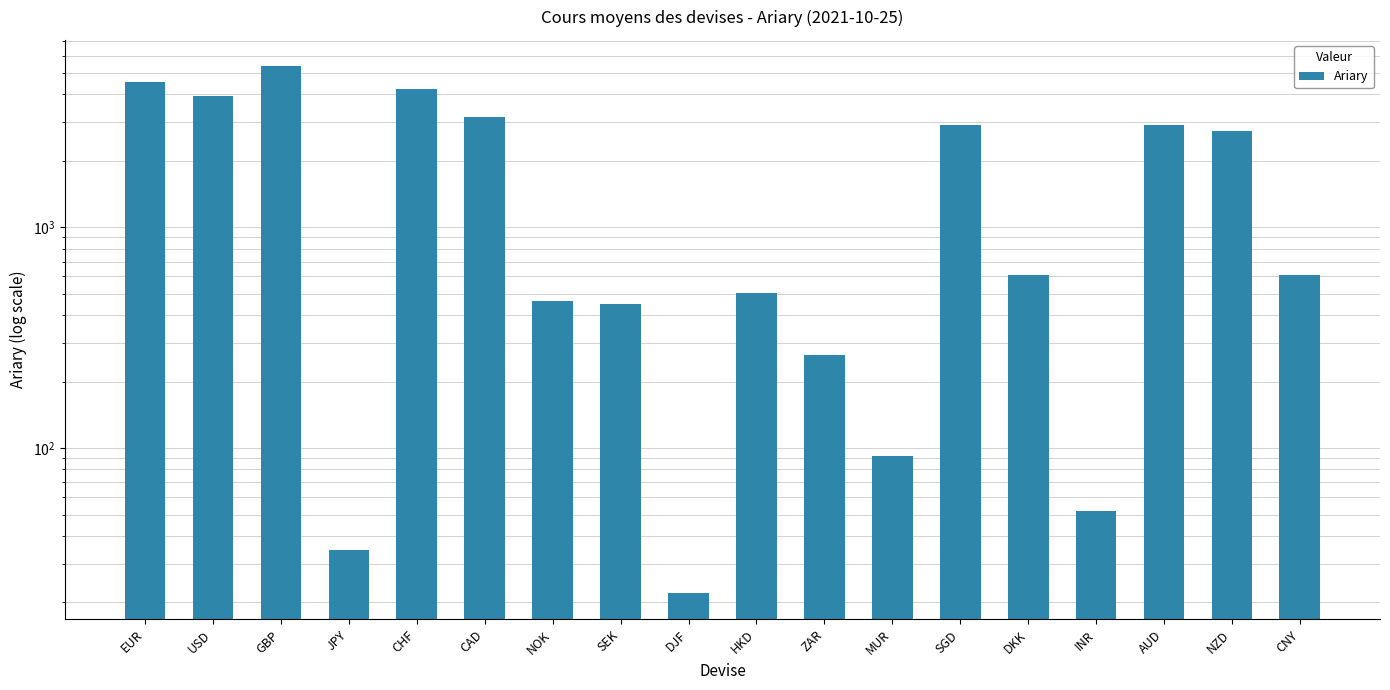

What is the sum of the values at CNY and DKK?

1220.7